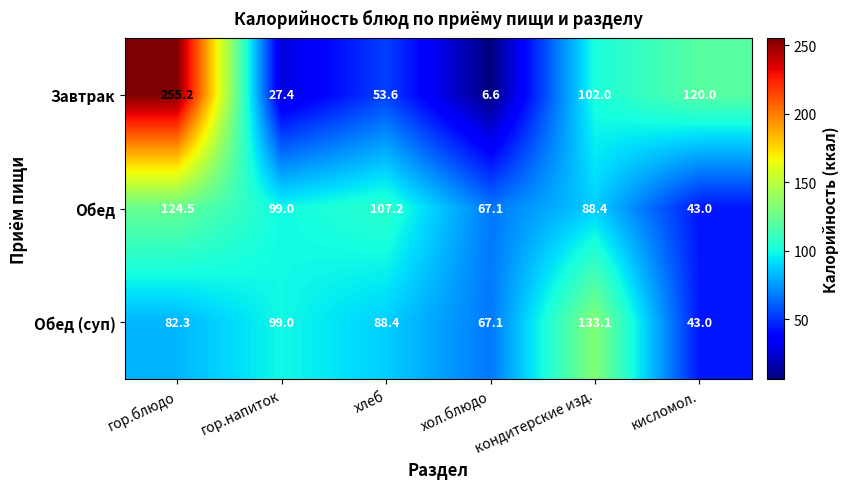

Count the number of data series in this chart.

3